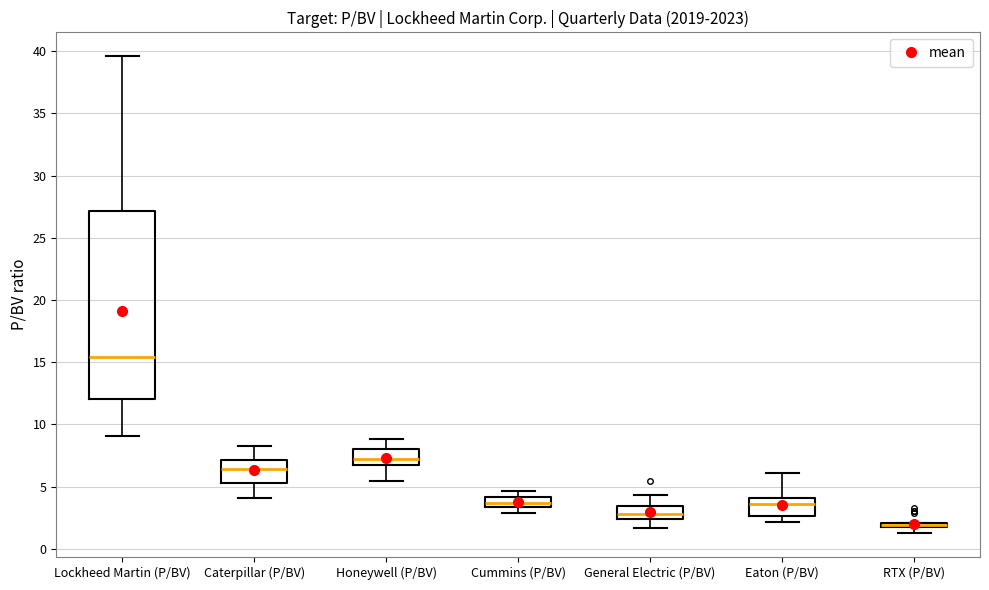

Where does the lower whisker of the box for Eaton (P/BV) end on the y-axis? The values are not printed on the chart, so give them approximately, as read against the axis.

2.0